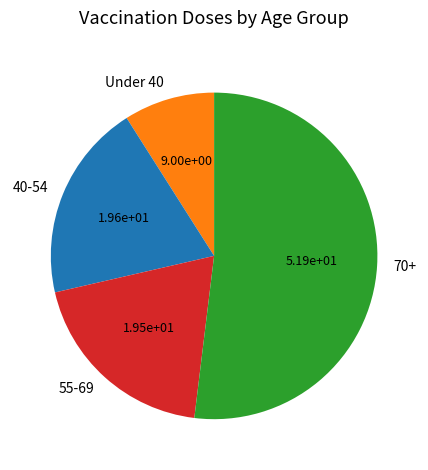

The 55-69 slice represents 6% of the pie. True or false?

False